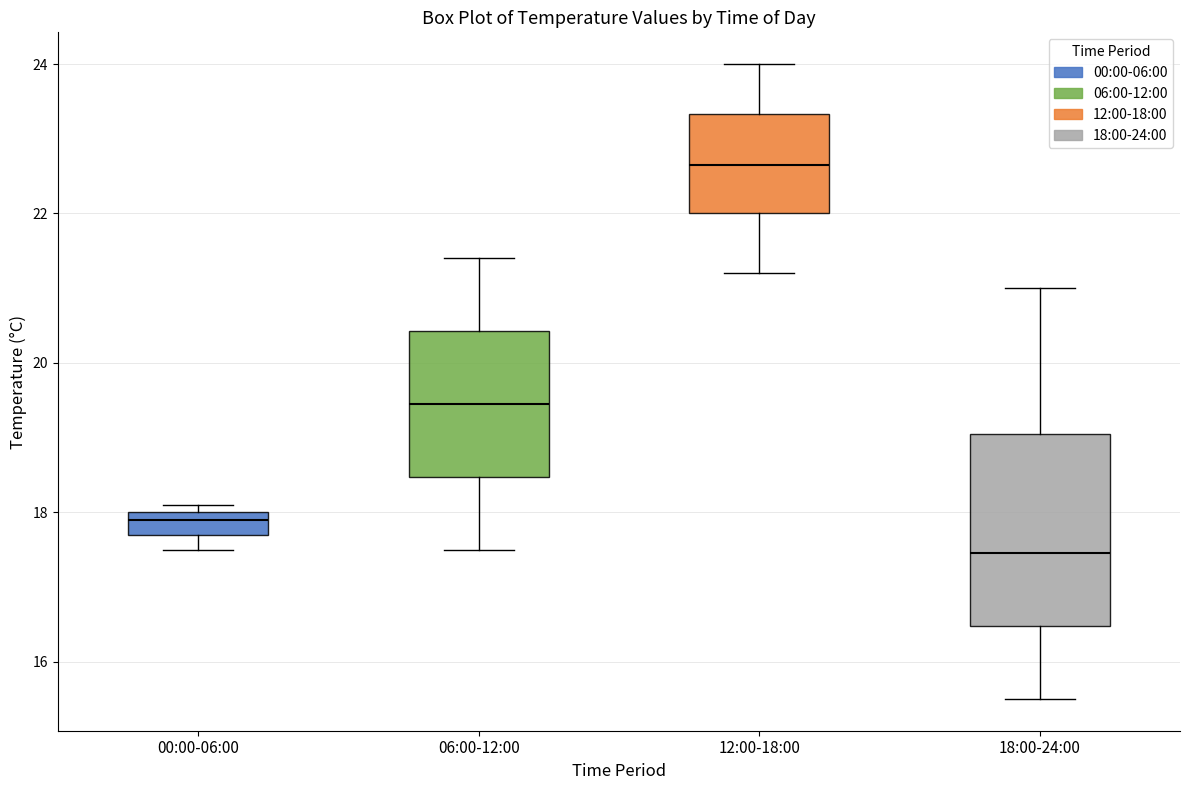

Reading left to right, read every box against the y-axis: the position of its median line, the range the box covers, and the ends of its whiskers. The values are not printed on the chart, so give them approximately, as read against the axis.

00:00-06:00: median 18.0 (just below the box's upper edge), box 17.8 to 18.0, whiskers 17.6 to 18.2
06:00-12:00: median 19.4, box 18.4 to 20.4, whiskers 17.6 to 21.4
12:00-18:00: median 22.6, box 22.0 to 23.4, whiskers 21.2 to 24.0
18:00-24:00: median 17.4, box 16.4 to 19.0, whiskers 15.6 to 21.0